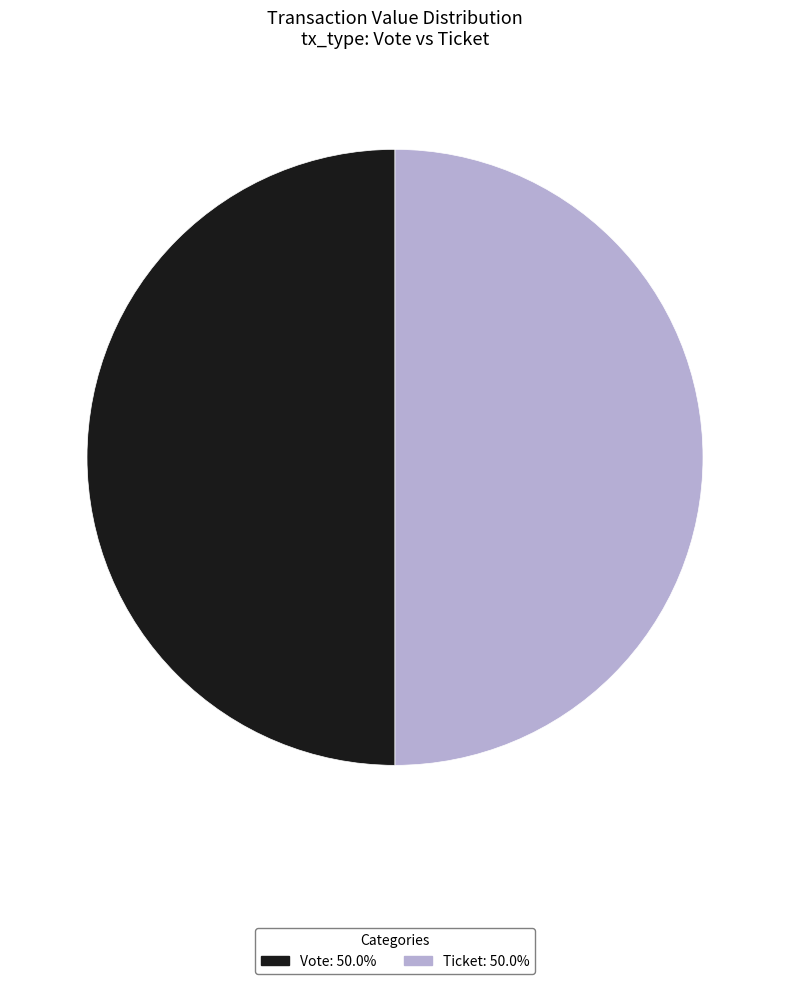

How many segments does this pie chart have?

2